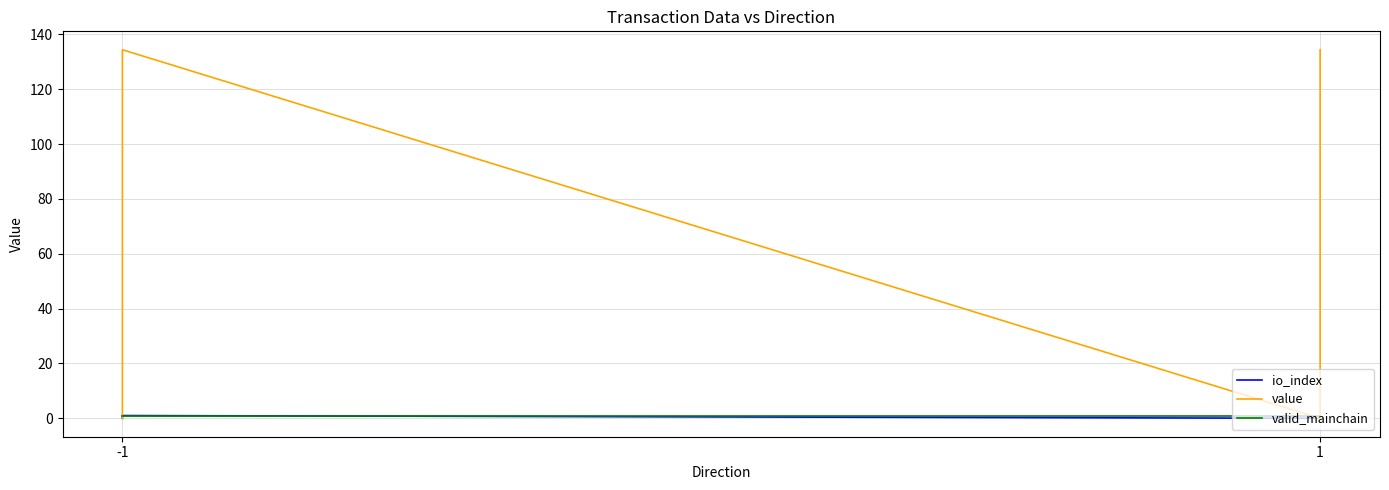

Which category has the lowest value across all series?

-1